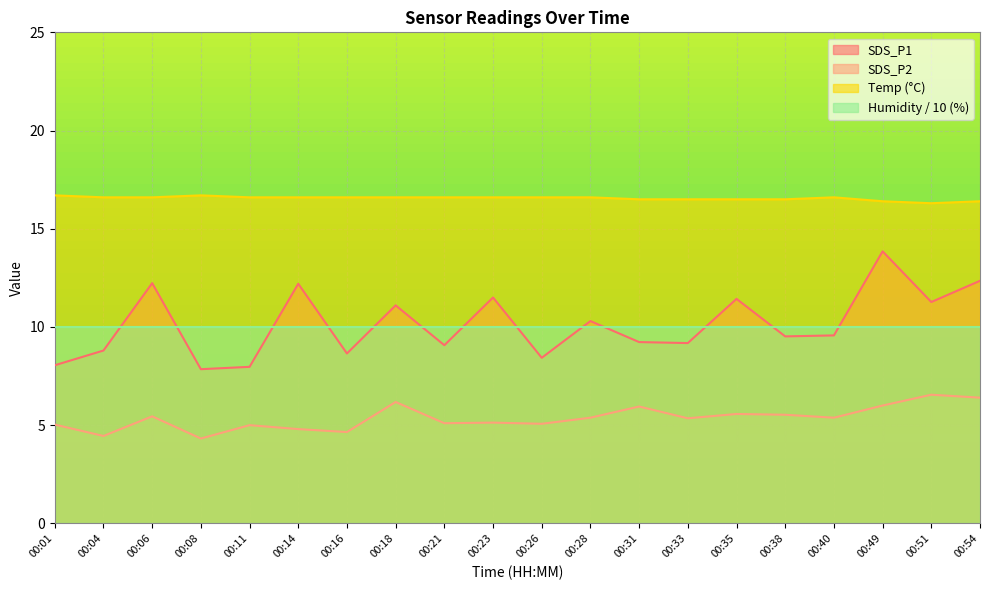

At which category is the sum across all series the highest?

00:49